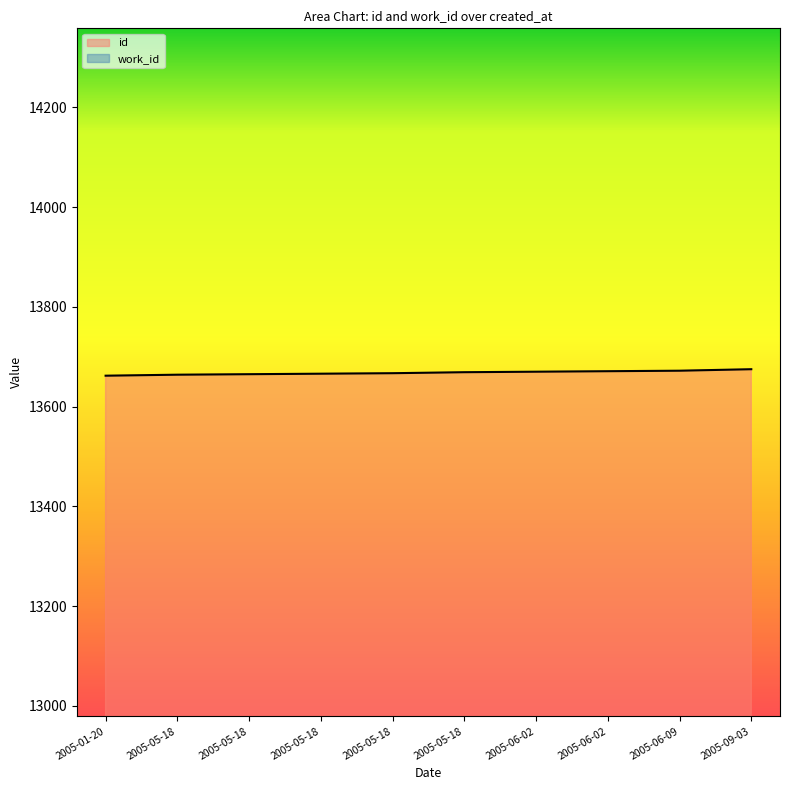

The value at 2005-05-18 is 13669. True or false?

True